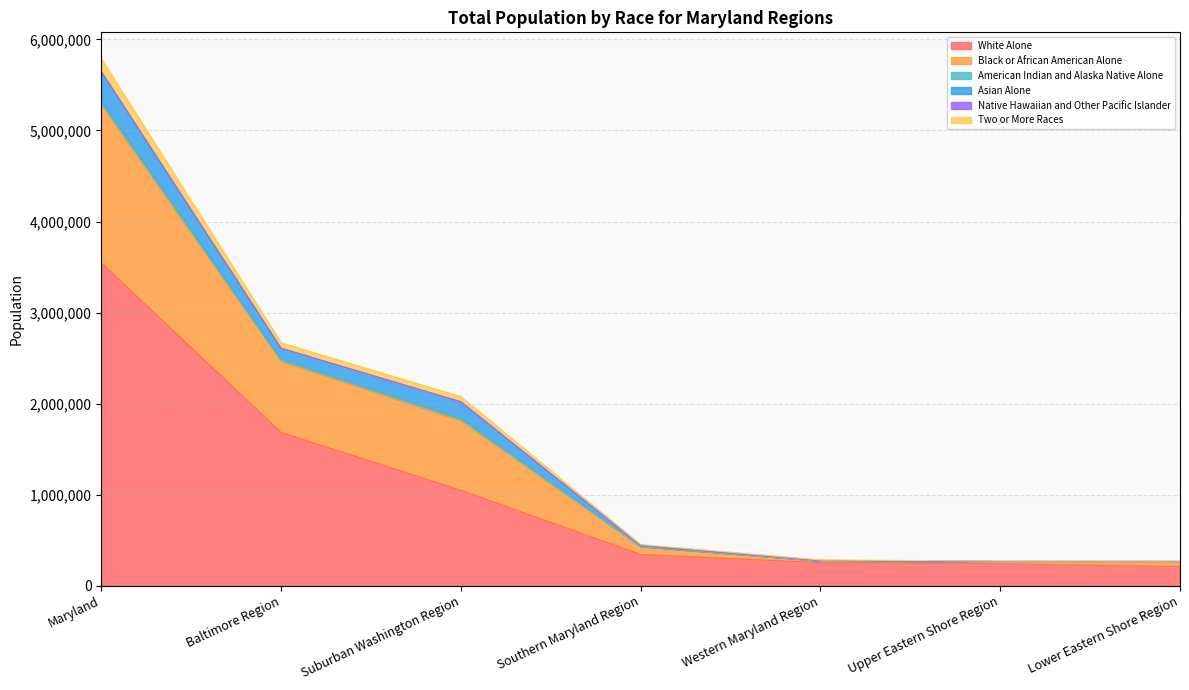

At which label does White Alone reach its peak?

Maryland